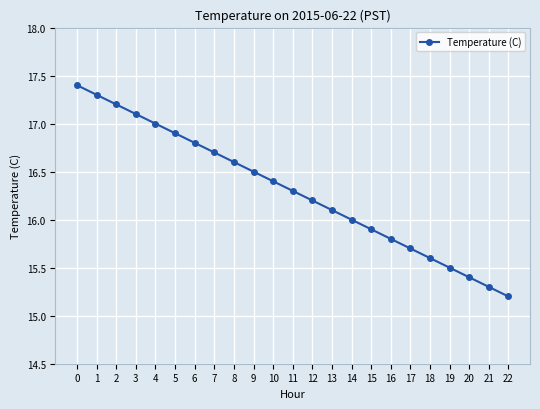

Which category has the lowest value across all series?

22